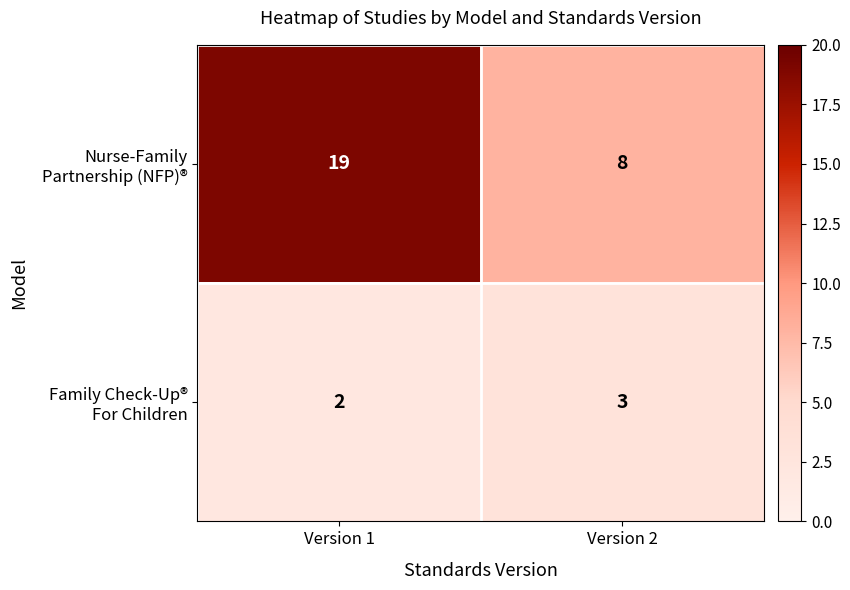

Which label corresponds to the smallest value in the chart?

Version 1